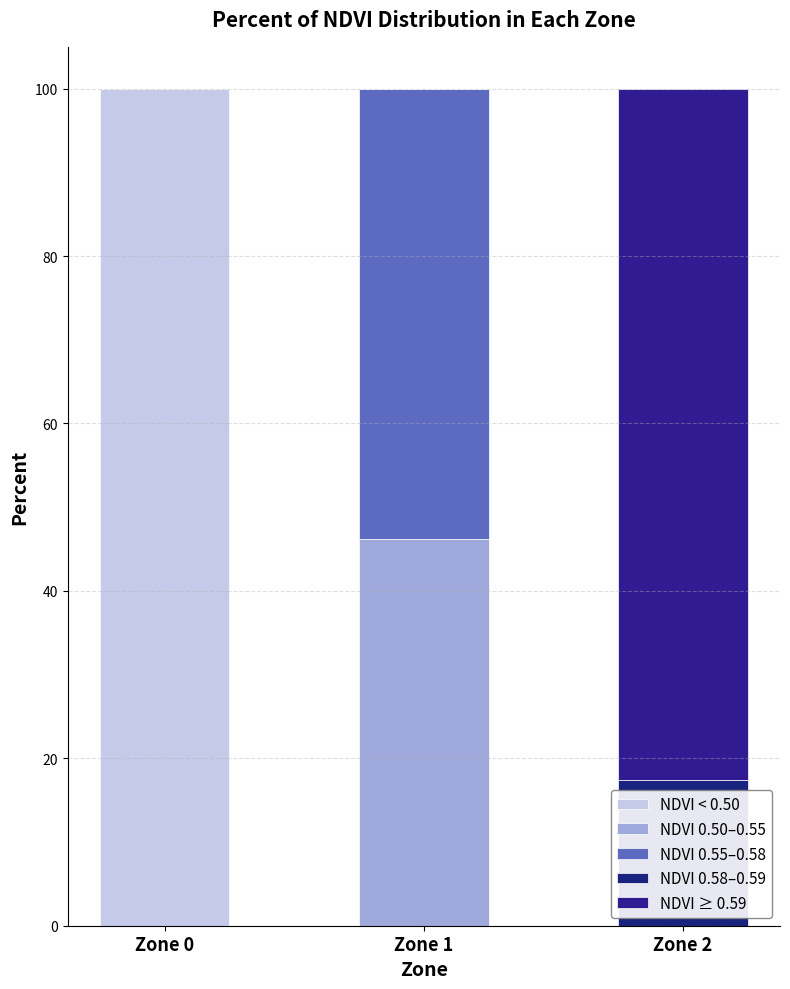

Are the bars grouped side by side (vs. stacked)?

No